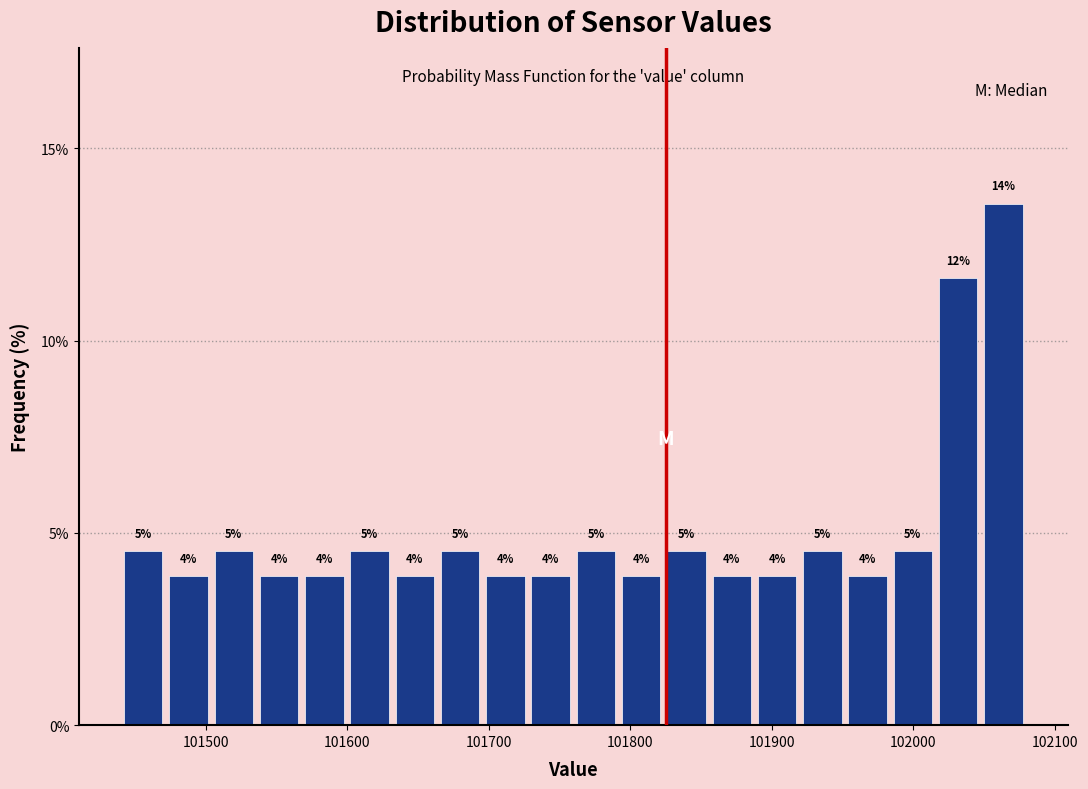

Around what value on the x-axis is the tallest bar? Give the approximate position of its centre, as read against the axis.

102060